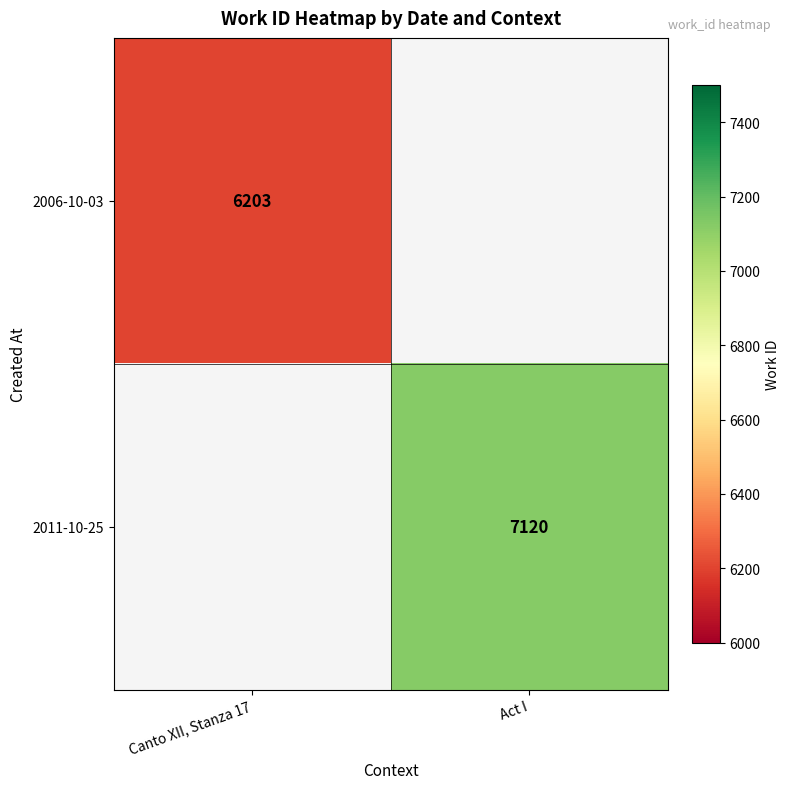

Is the value of 2011-10-25 at Act I greater than the value of 2006-10-03 at Canto XII, Stanza 17?

Yes